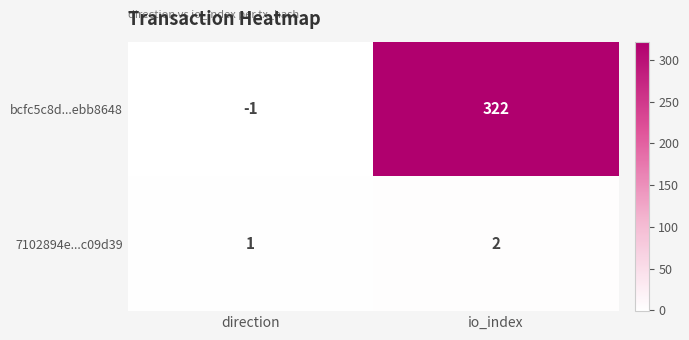

What is the difference between the highest and lowest values at io_index?

320